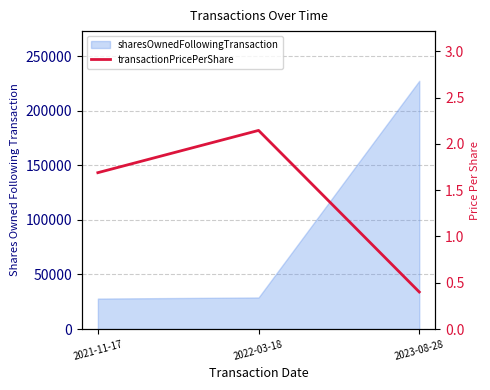

What is the value of the 2nd point from the left?

2.1